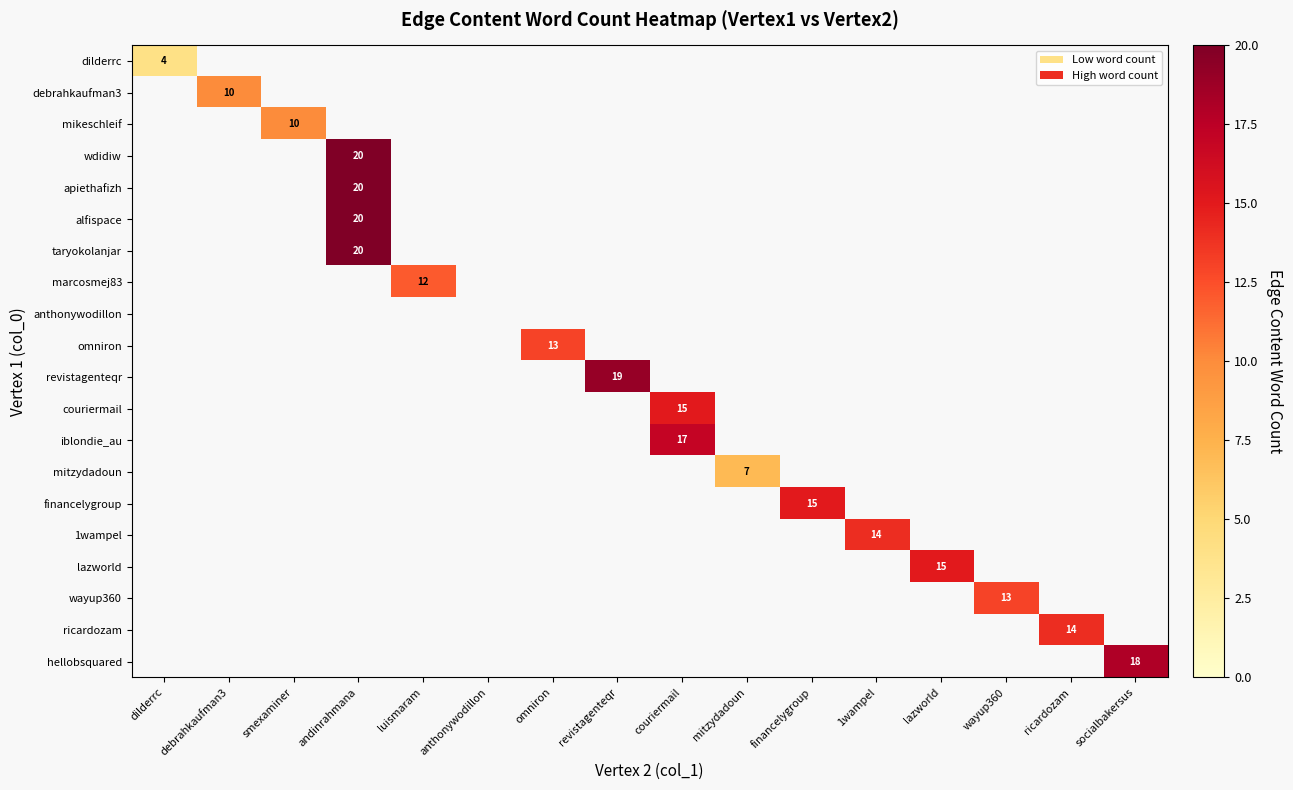

Rank the series by their maximum value, from lowest to highest.

anthonywodillon, dilderrc, mitzydadoun, debrahkaufman3, mikeschleif, marcosmej83, omniron, wayup360, 1wampel, ricardozam, couriermail, financelygroup, lazworld, iblondie_au, hellobsquared, revistagenteqr, wdidiw, apiethafizh, alfispace, taryokolanjar